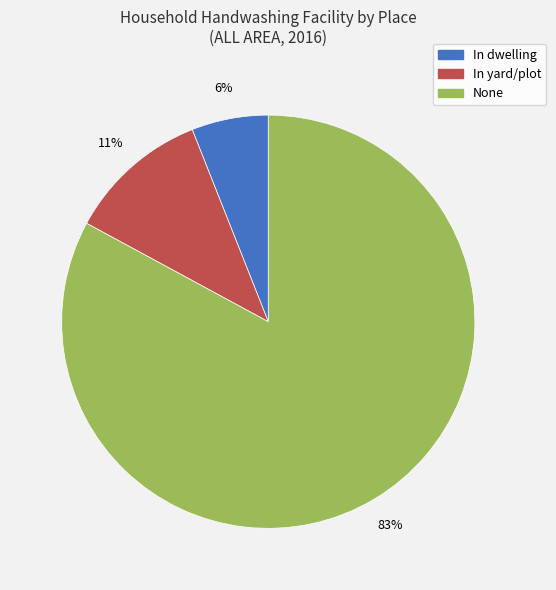

Rank the categories by value from highest to lowest.

None, In yard/plot, In dwelling